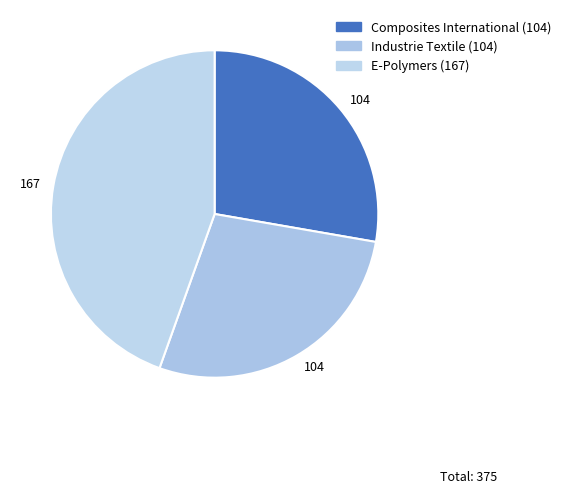

Which category has the smallest portion of the pie?

Composites International